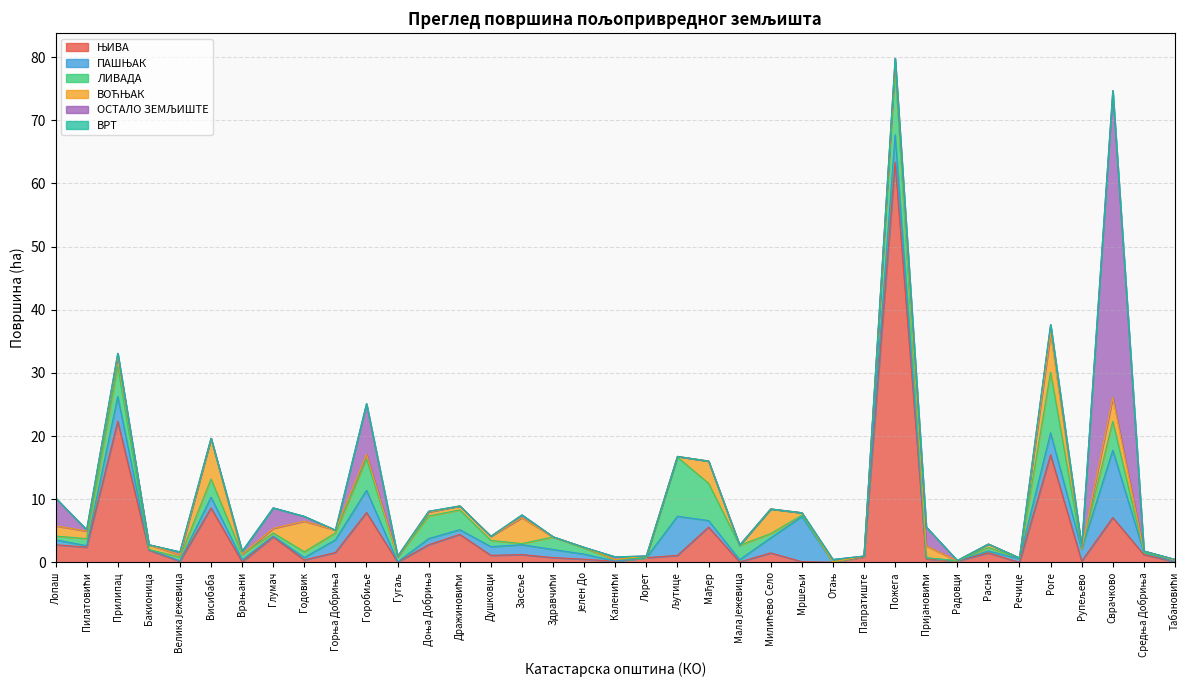

Is the value of ВРТ at Врањани greater than the value of ЊИВА at Папратиште?

No